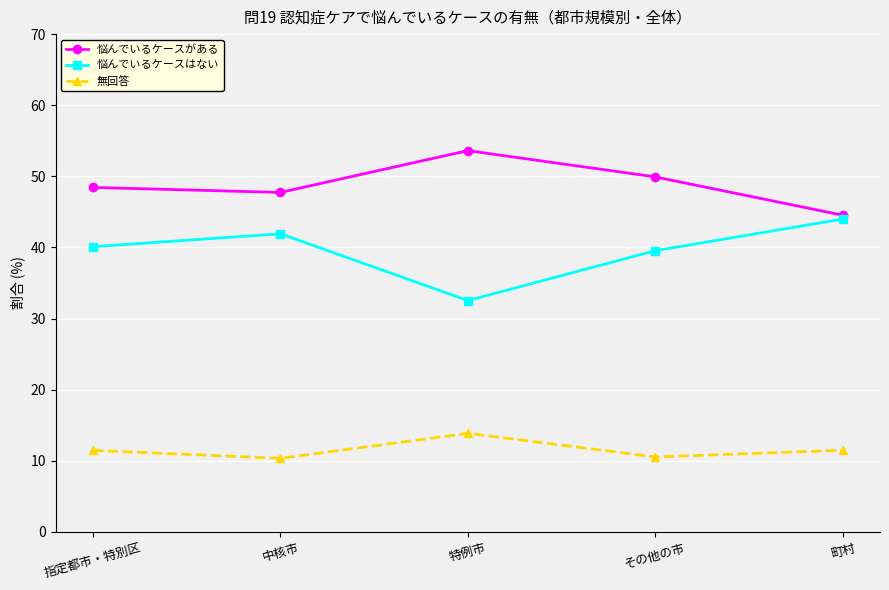

Is it true that 悩んでいるケースがある equals 14.2 at 指定都市・特別区?

False